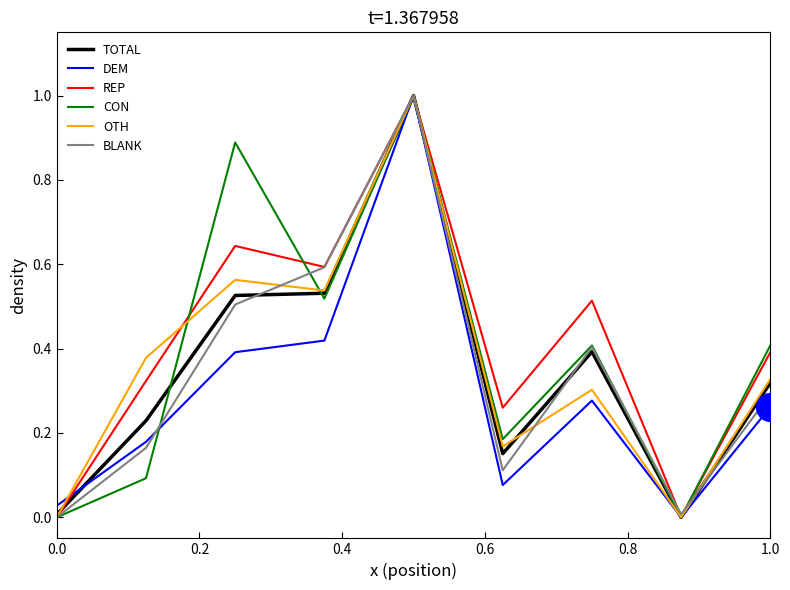

What is the maximum value shown in the chart?

1.0